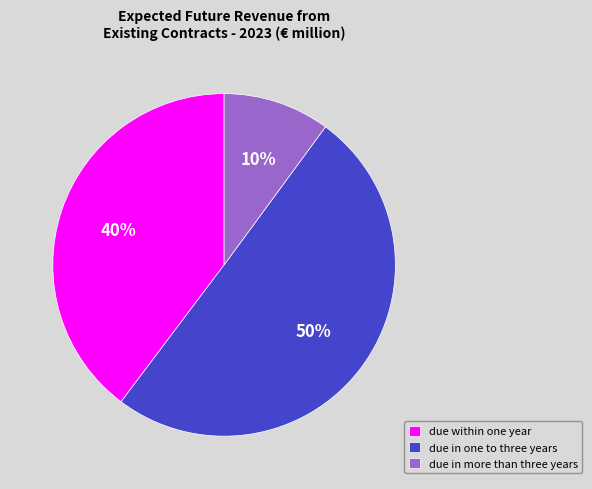

Which slice is the largest?

due in one to three years